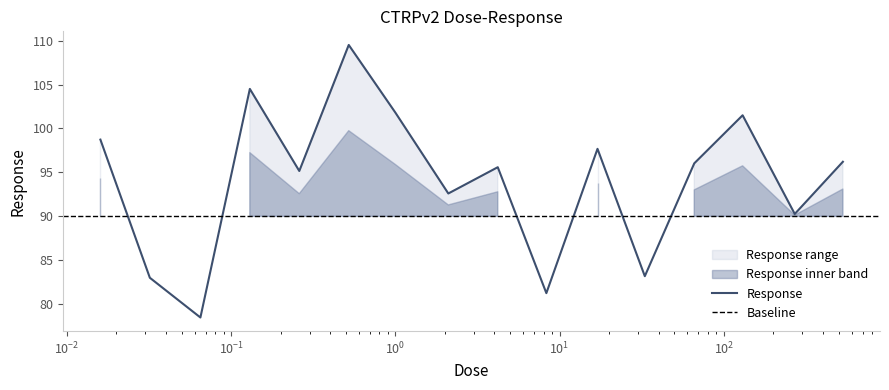

What is the highest value of the Response series?

109.5